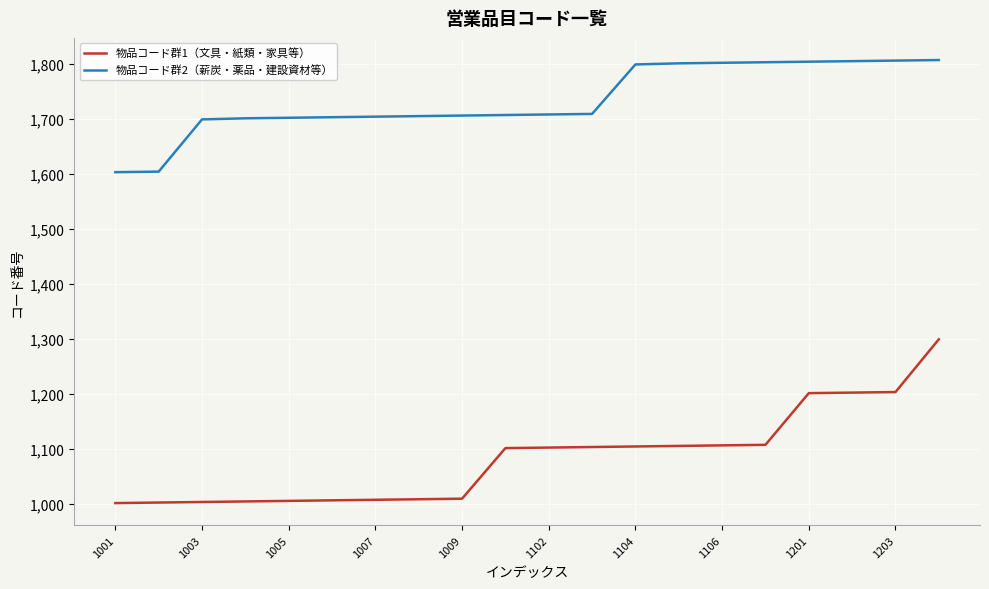

What is the greatest value displayed?

1807